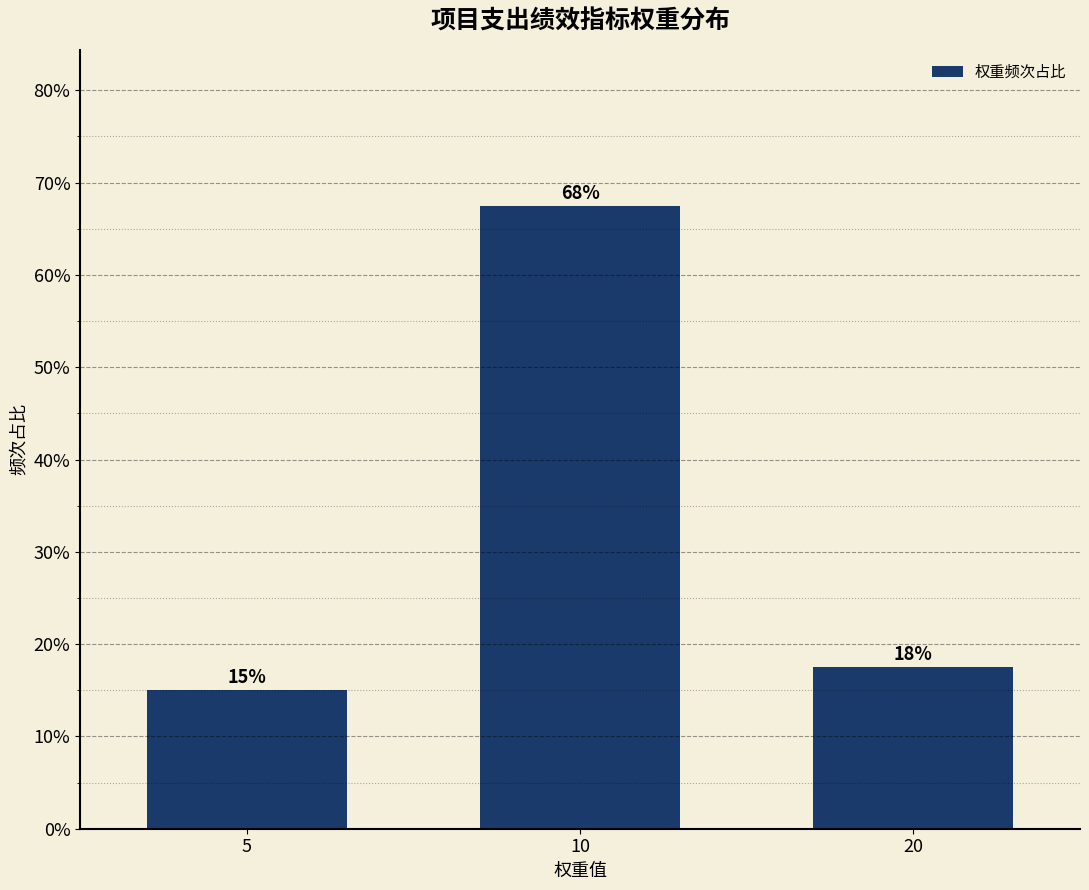

How many bars are there in total?

3